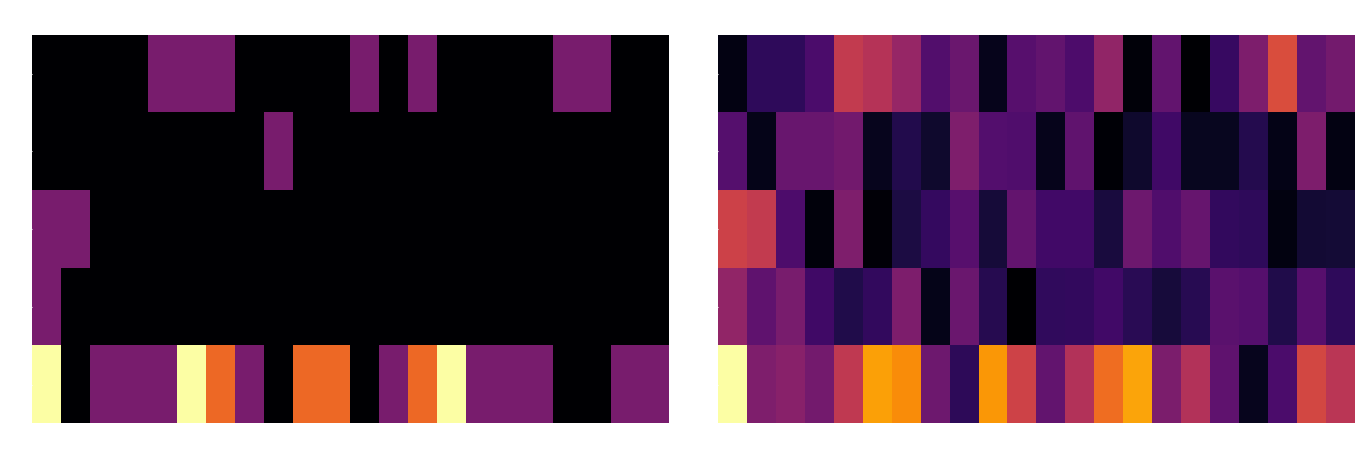

At how many categories does at least one series exceed 3?

5